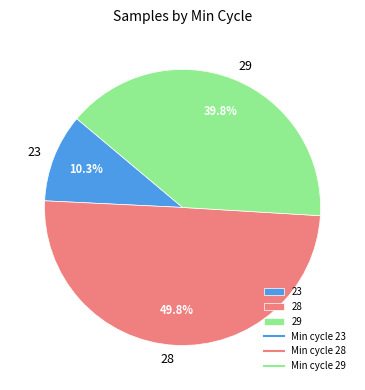

What is the smallest slice in the pie chart?

23